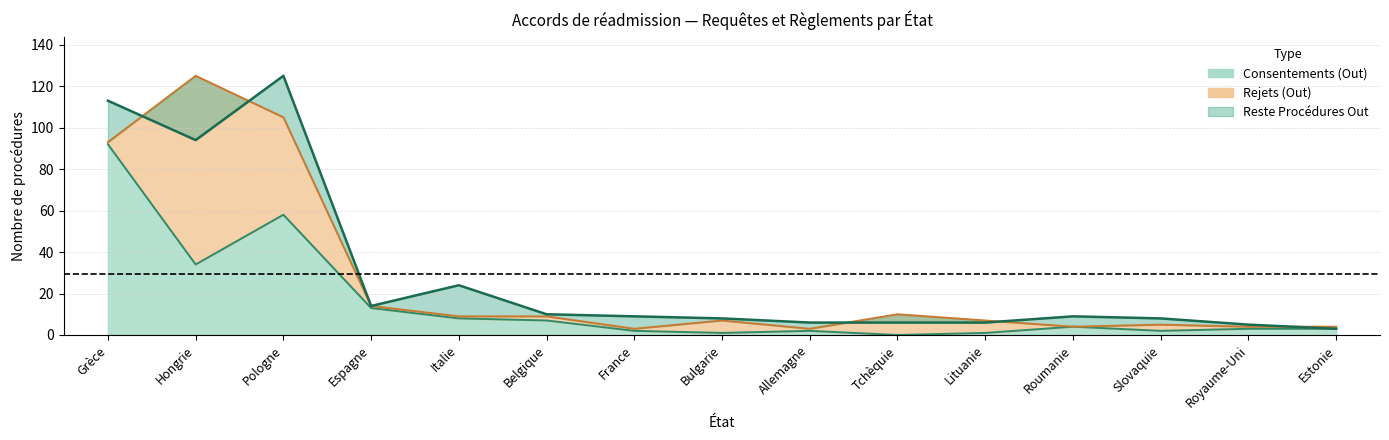

What is the difference between the maximum and minimum values in the Consentements Out series?

92